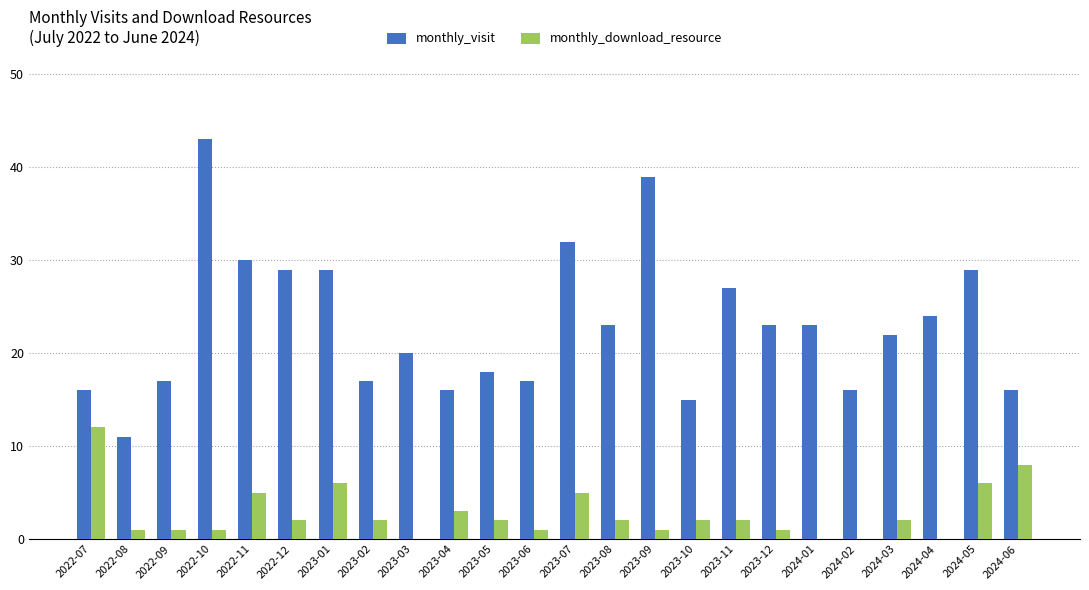

Where does the monthly_download_resource series first go above 2?

2022-07